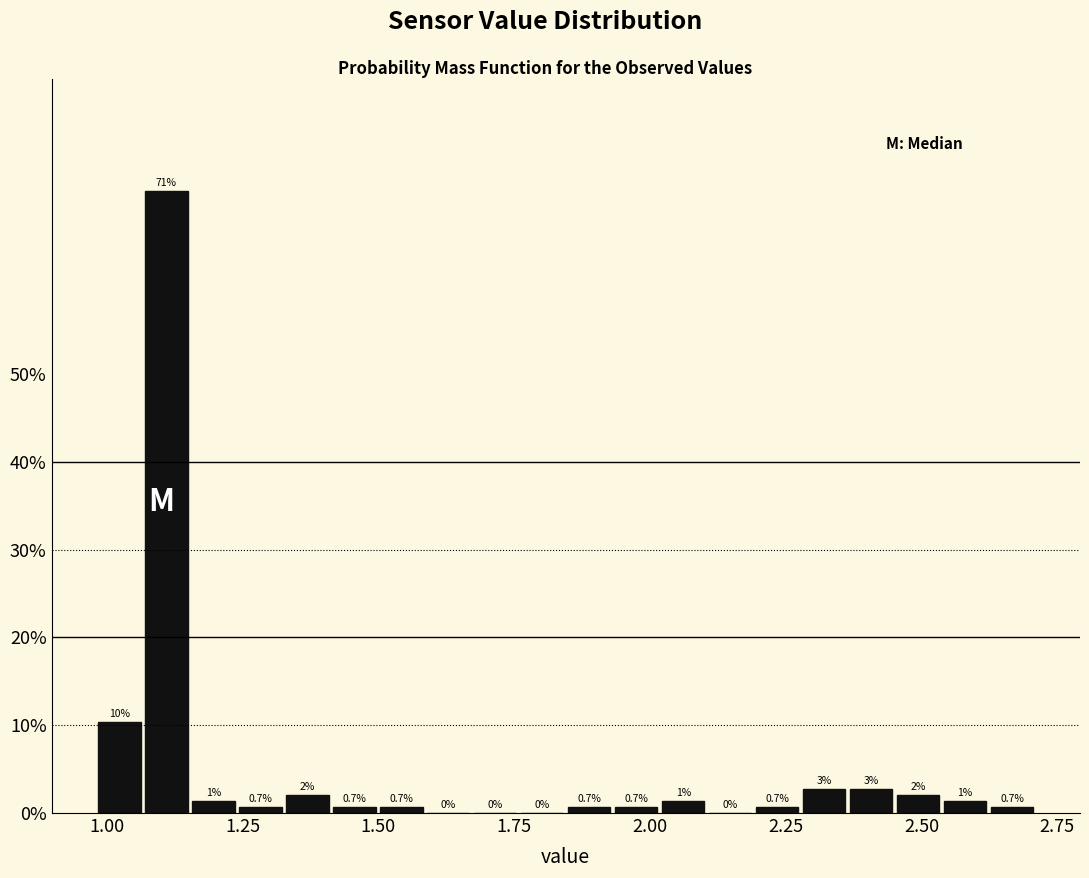

Around what value on the x-axis is the tallest bar? Give the approximate position of its centre, as read against the axis.

1.10